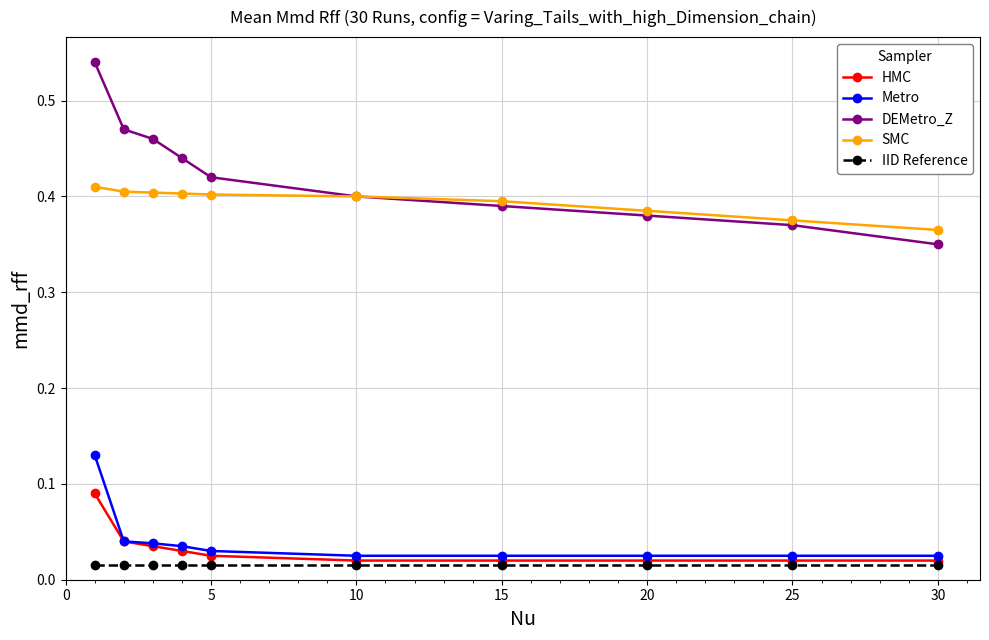

Which series has the largest range (max minus min)?

DEMetro_Z